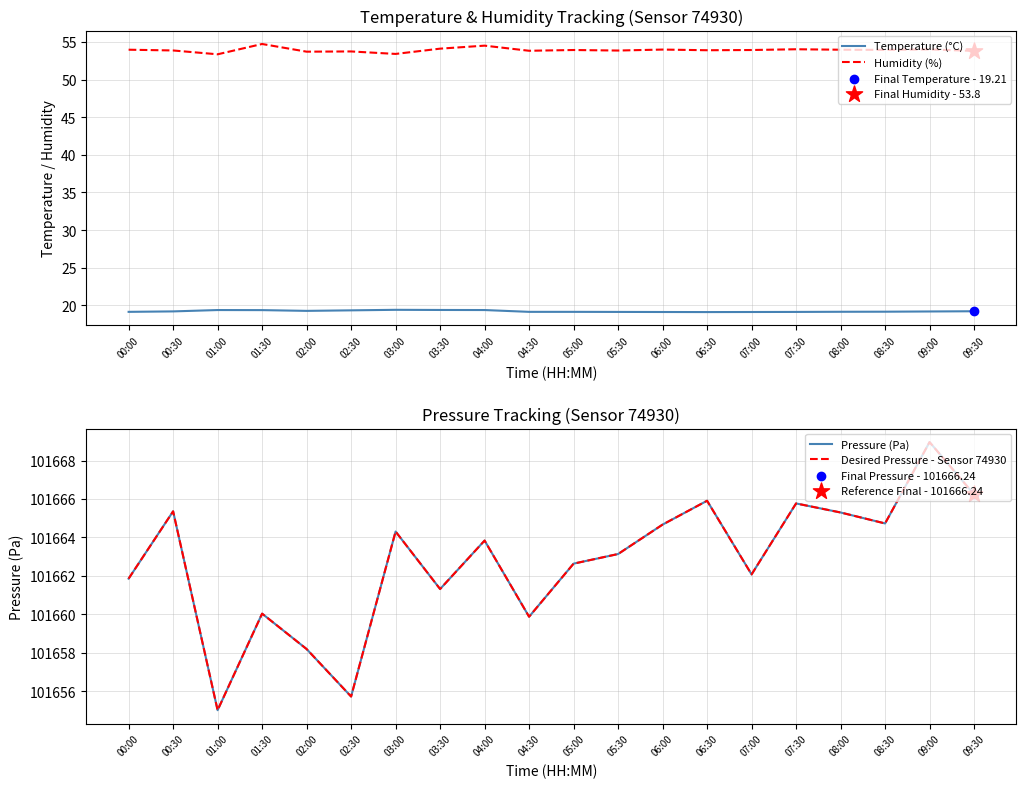

Which series contains the lowest Y value?

Temperature (°C)